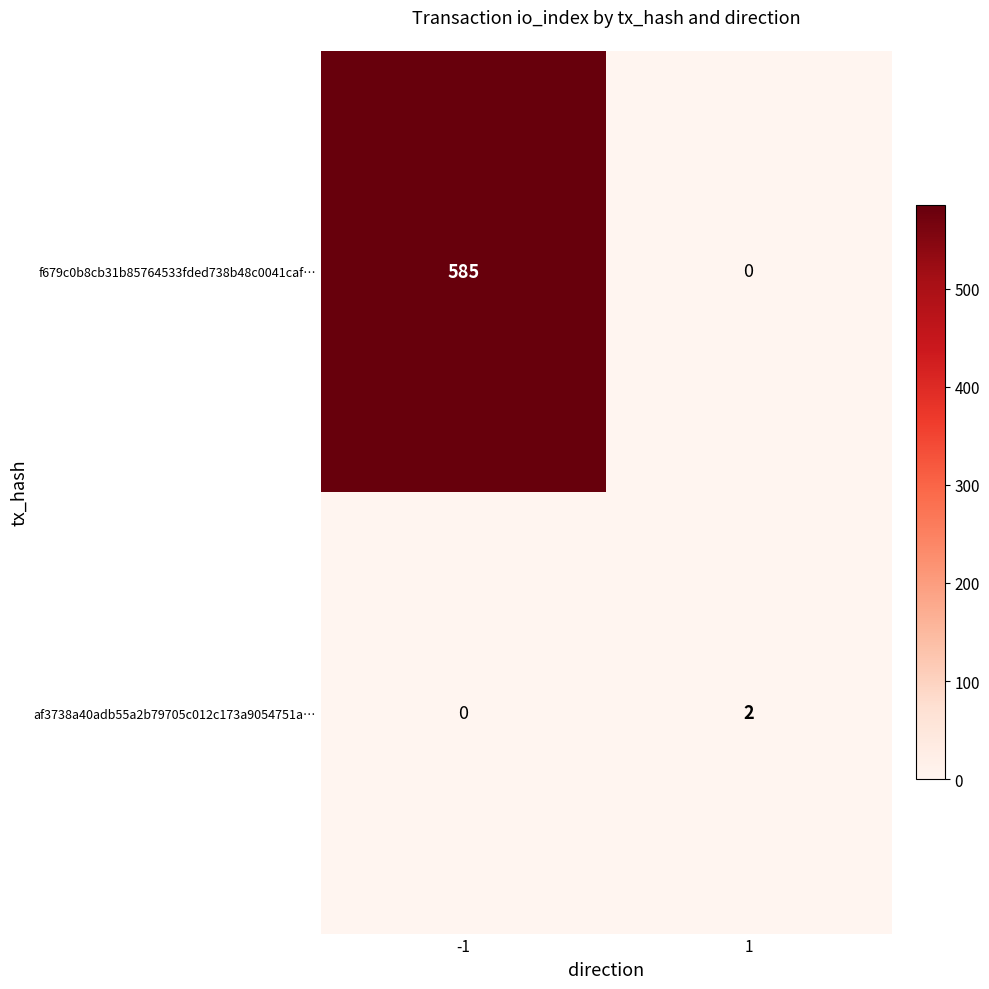

Which series has the widest spread of values?

f679c0b8cb31b85764533fded738b48c0041caf…